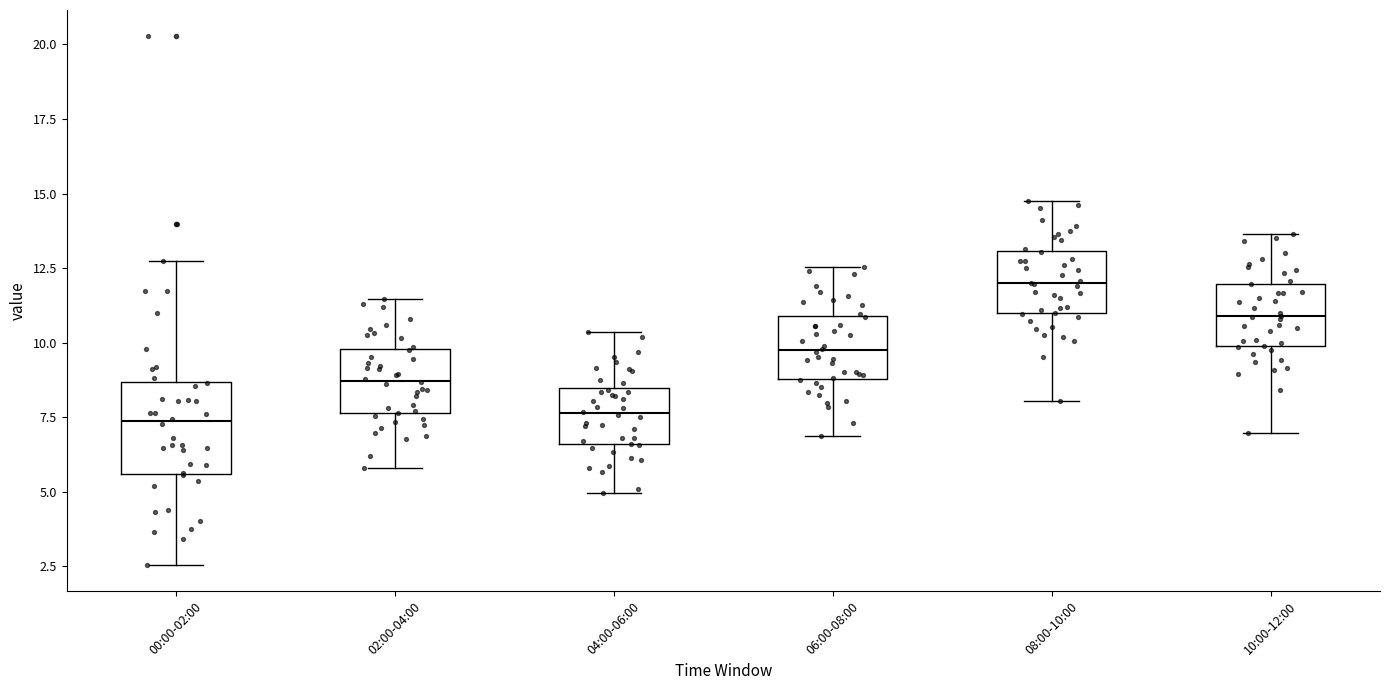

Reading left to right, read every box against the y-axis: the position of its median line, the range the box covers, and the ends of its whiskers. The values are not printed on the chart, so give them approximately, as read against the axis.

00:00-02:00: median 7.5, box 5.5 to 8.5, whiskers 2.5 to 13.0
02:00-04:00: median 8.5, box 7.5 to 10.0, whiskers 6.0 to 11.5
04:00-06:00: median 7.5, box 6.5 to 8.5, whiskers 5.0 to 10.5
06:00-08:00: median 9.5, box 9.0 to 11.0, whiskers 7.0 to 12.5
08:00-10:00: median 12.0, box 11.0 to 13.0, whiskers 8.0 to 15.0
10:00-12:00: median 11.0, box 10.0 to 12.0, whiskers 7.0 to 13.5